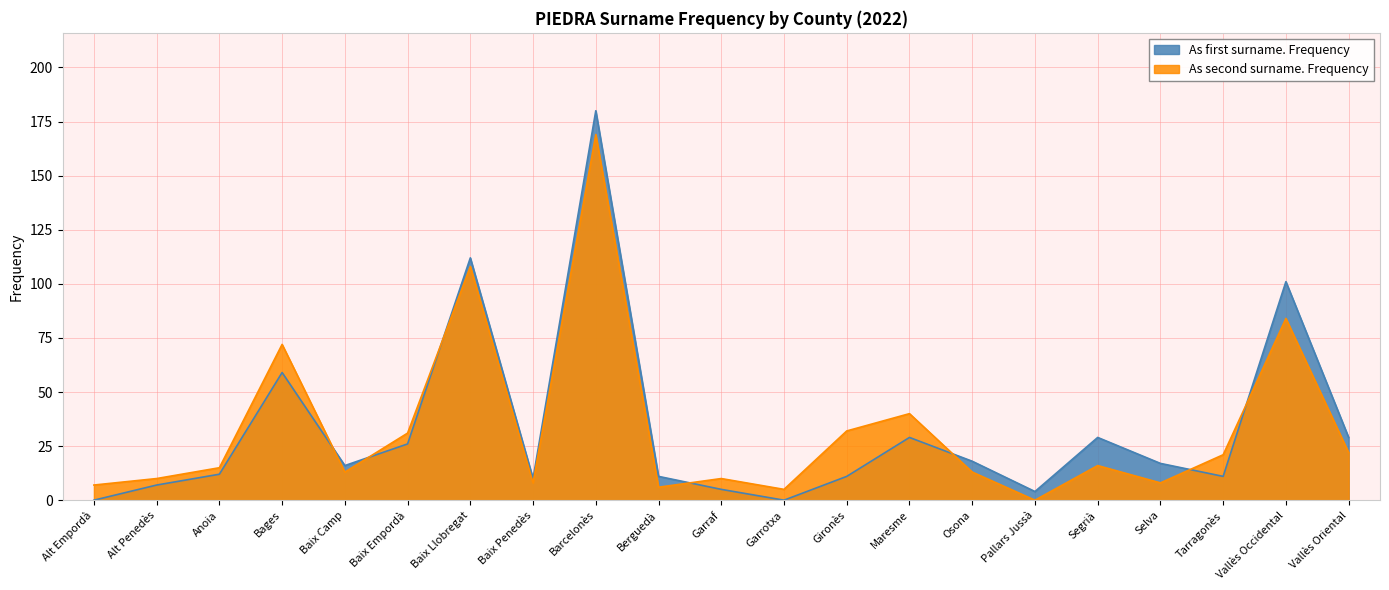

True or false: As first surname. Frequency and As second surname. Frequency cross at least once.

True